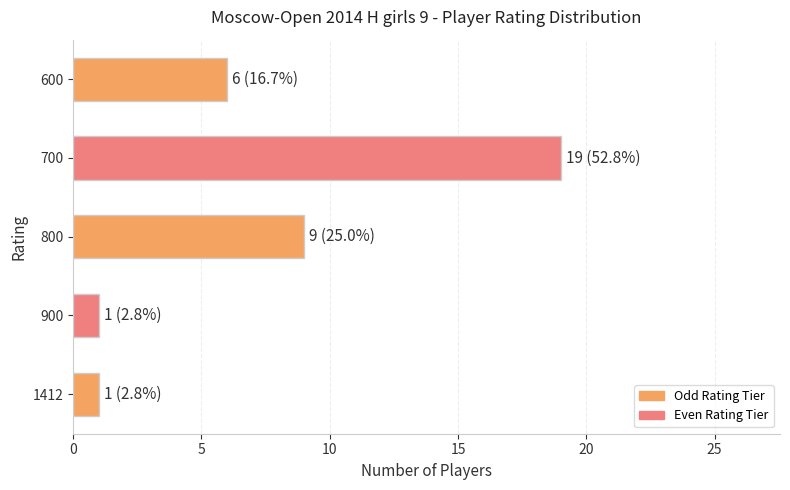

Reading bottom to top, list all the values displayed in this chart.

1	1	9	19	6